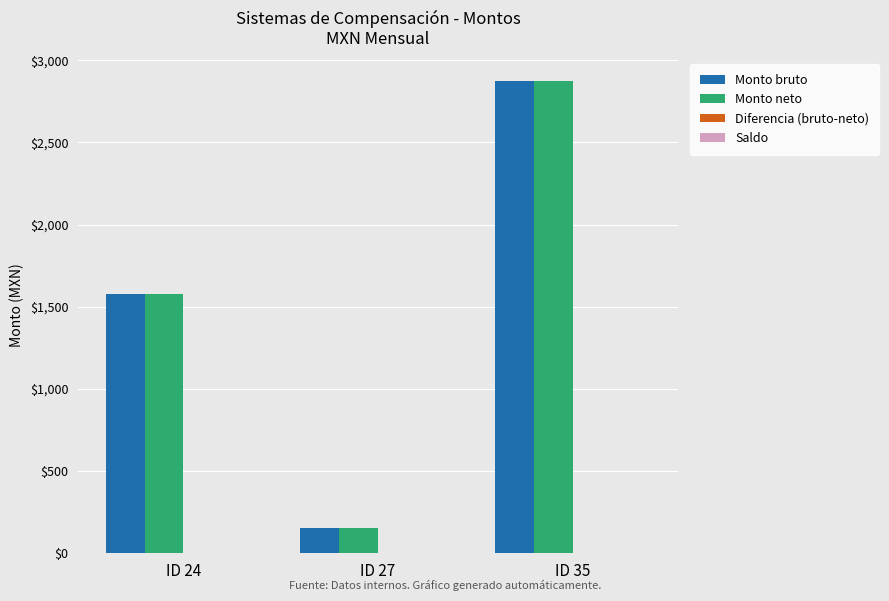

What is the lowest value of the Monto neto series?

156.8